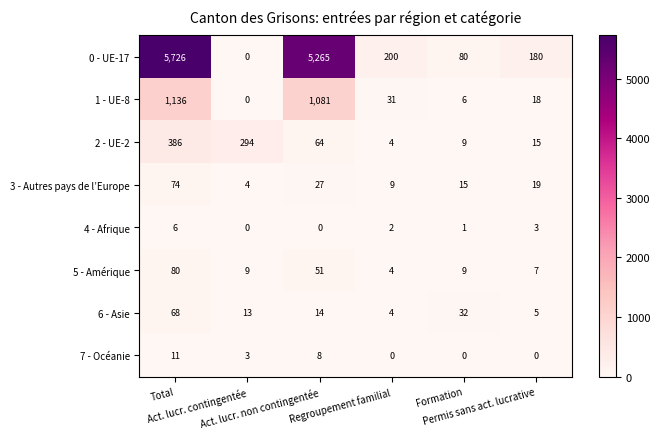

List the series in order of their peak value, lowest first.

4 - Afrique, 7 - Océanie, 6 - Asie, 3 - Autres pays de l’Europe, 5 - Amérique, 2 - UE-2, 1 - UE-8, 0 - UE-17